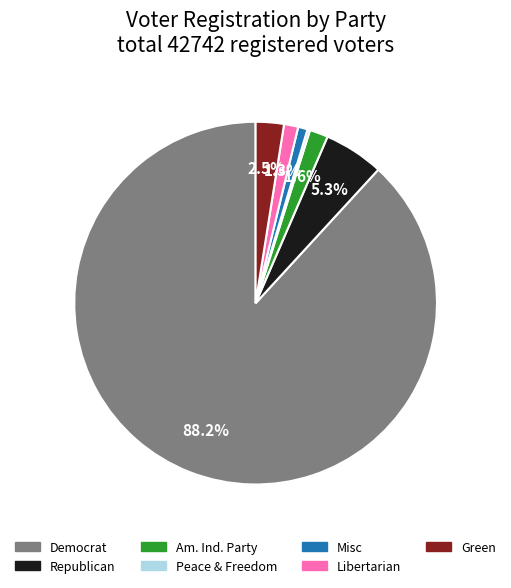

Is there any slice that represents more than half of the pie?

Yes